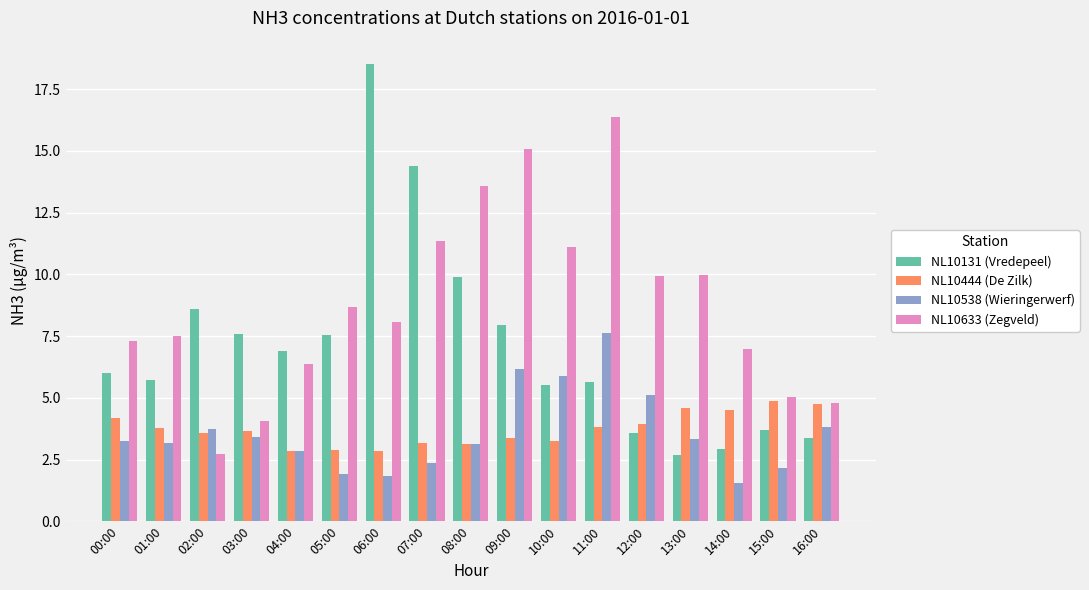

Is the value of NL10538 (Wieringerwerf) at 12:00 greater than the value of NL10131 (Vredepeel) at 15:00?

Yes